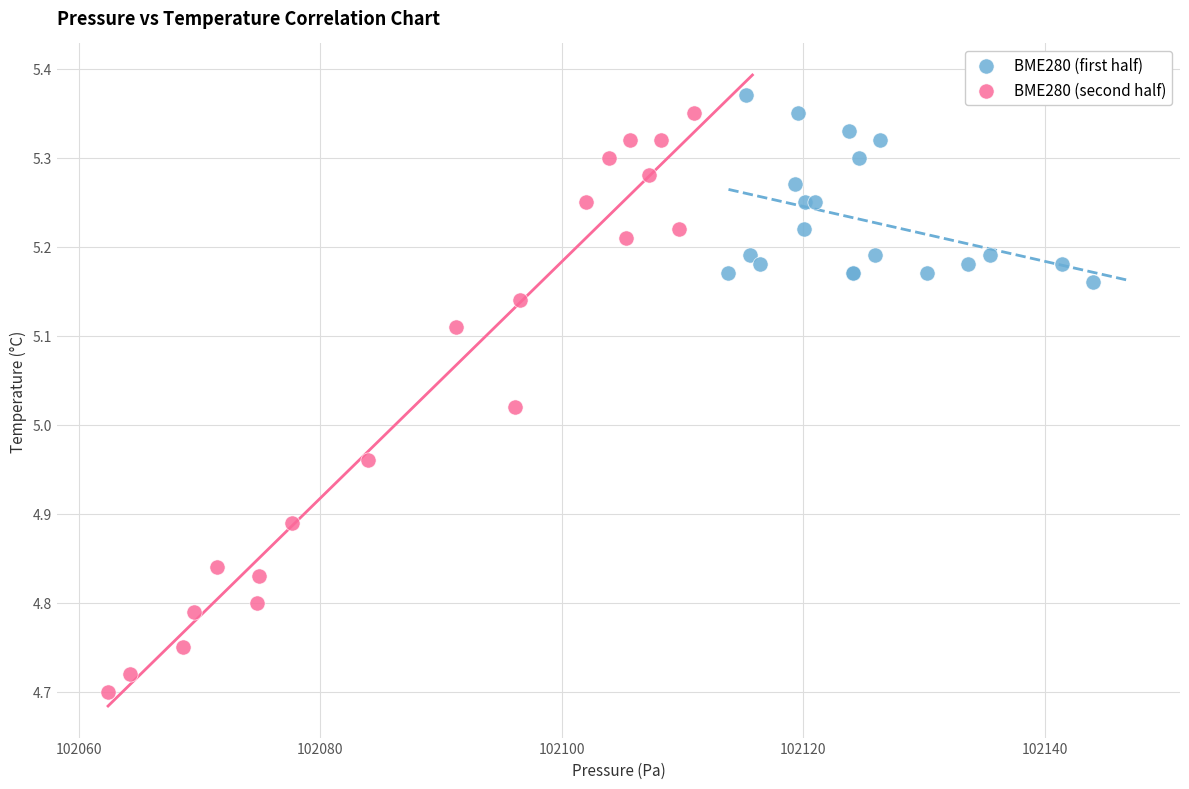

Which series has the widest spread of Y values?

BME280 (second half)